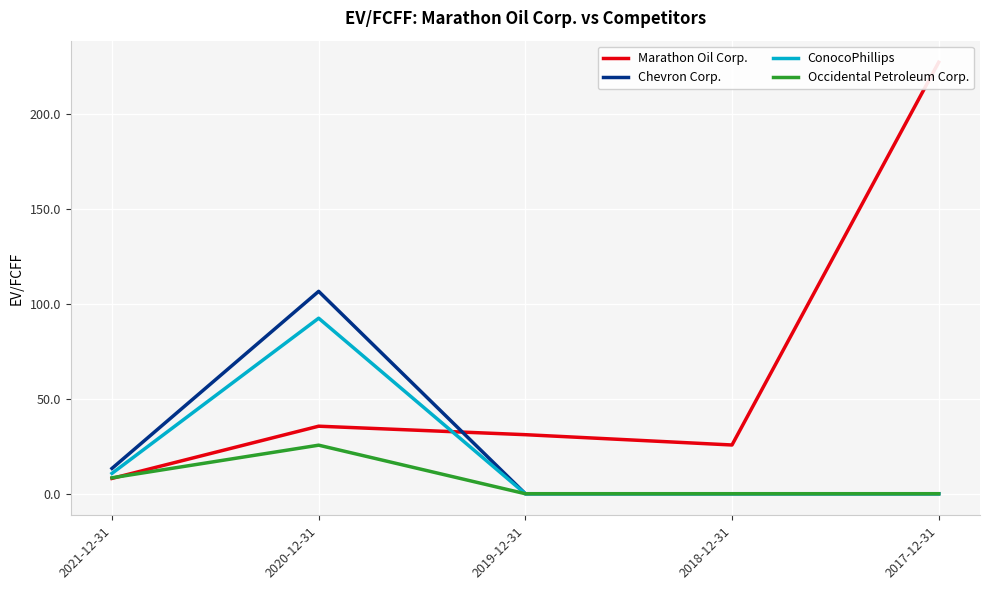

Between which two adjacent categories do Marathon Oil Corp. and Occidental Petroleum Corp. first intersect?

2021-12-31 and 2020-12-31